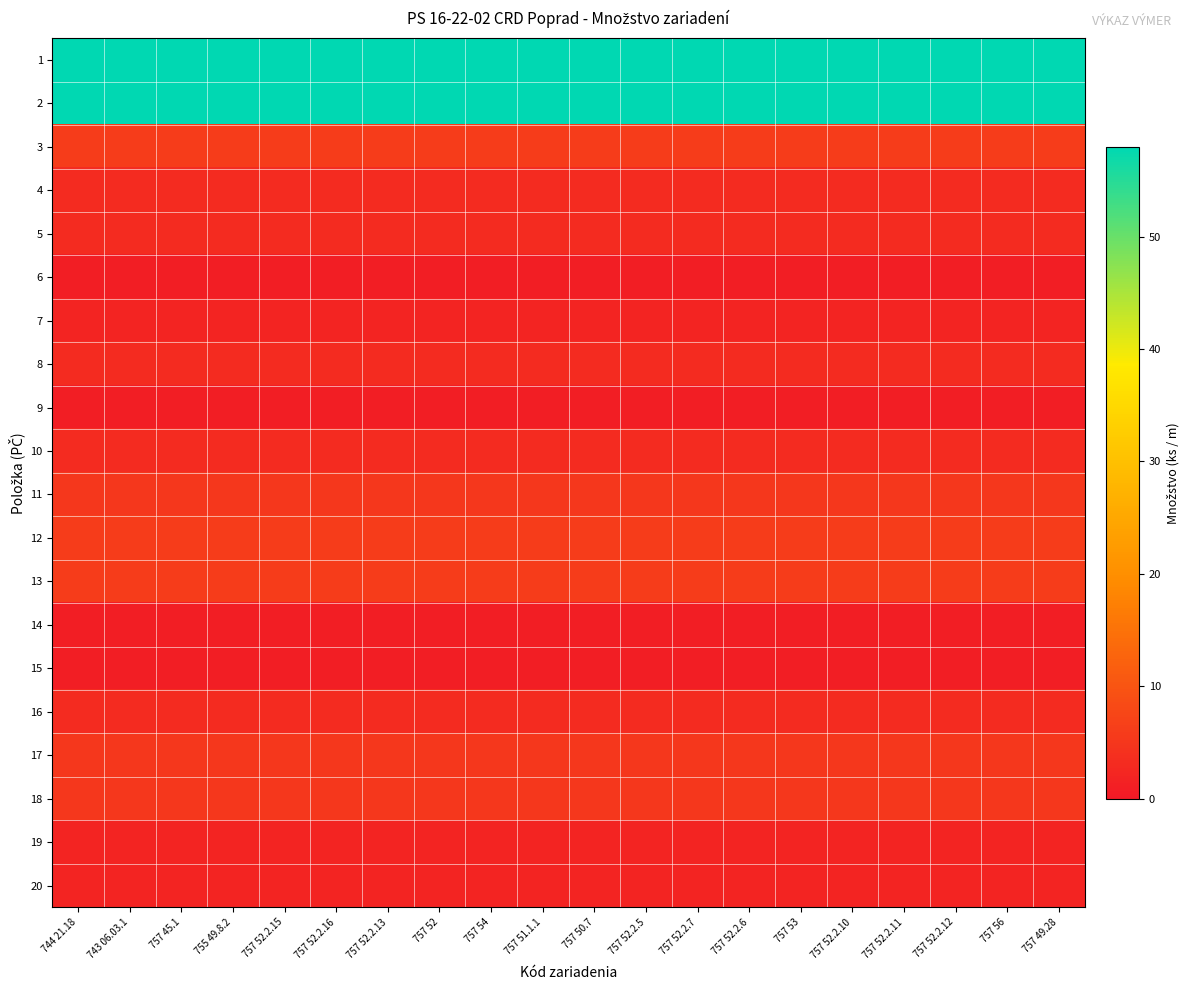

At how many categories does at least one series exceed 36?

20